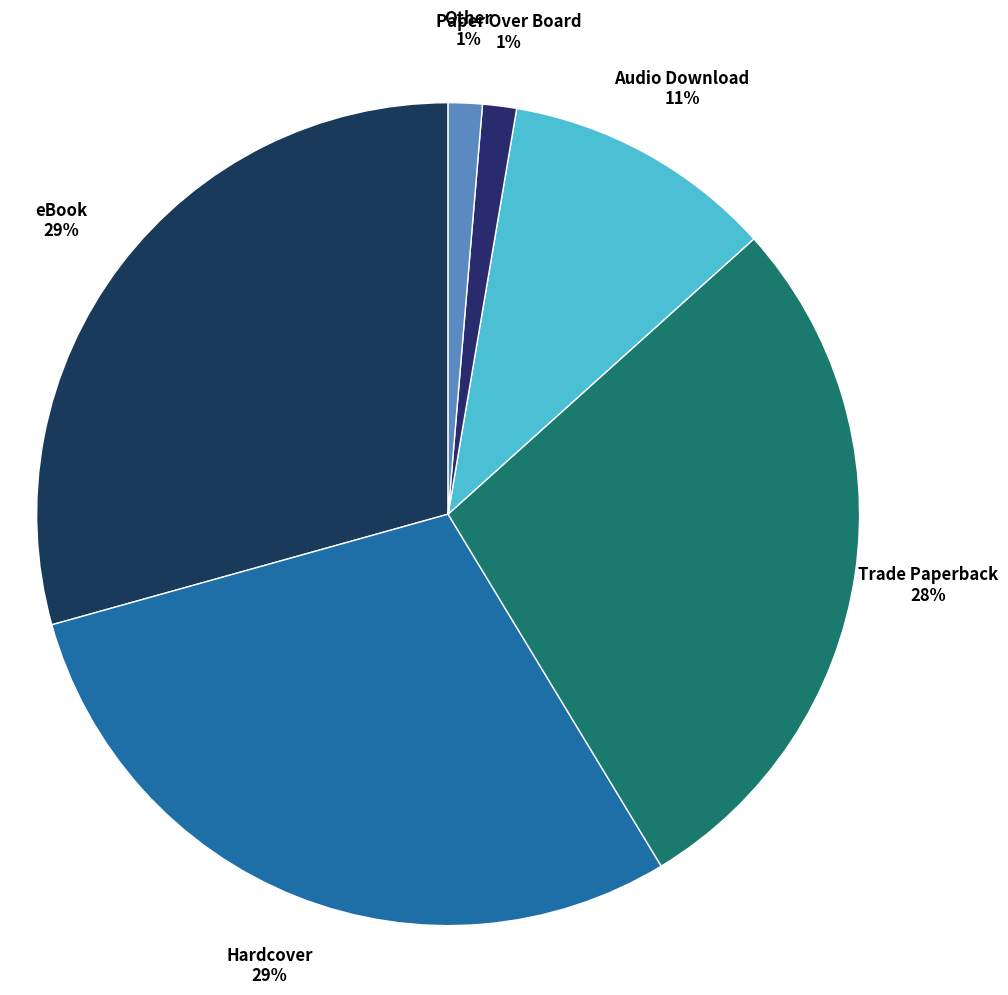

How many segments does this pie chart have?

6